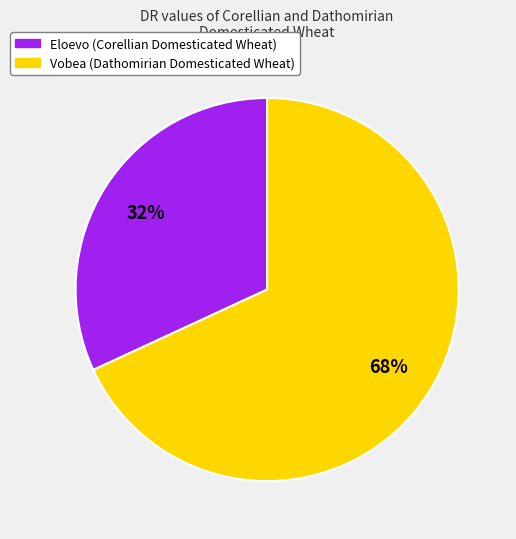

To the nearest percent, what portion does Vobea represent?

68%